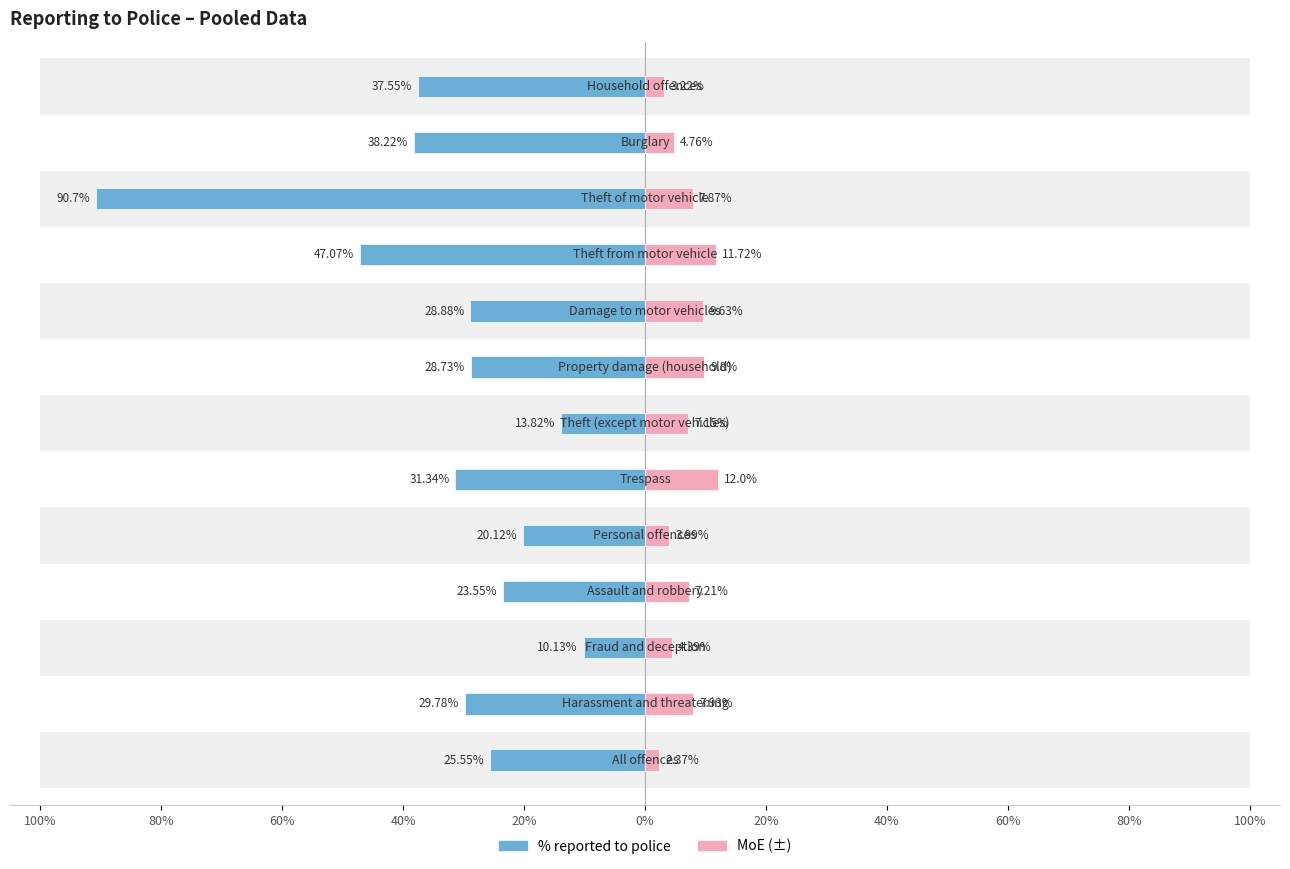

What is the minimum value shown in the chart?

-90.7